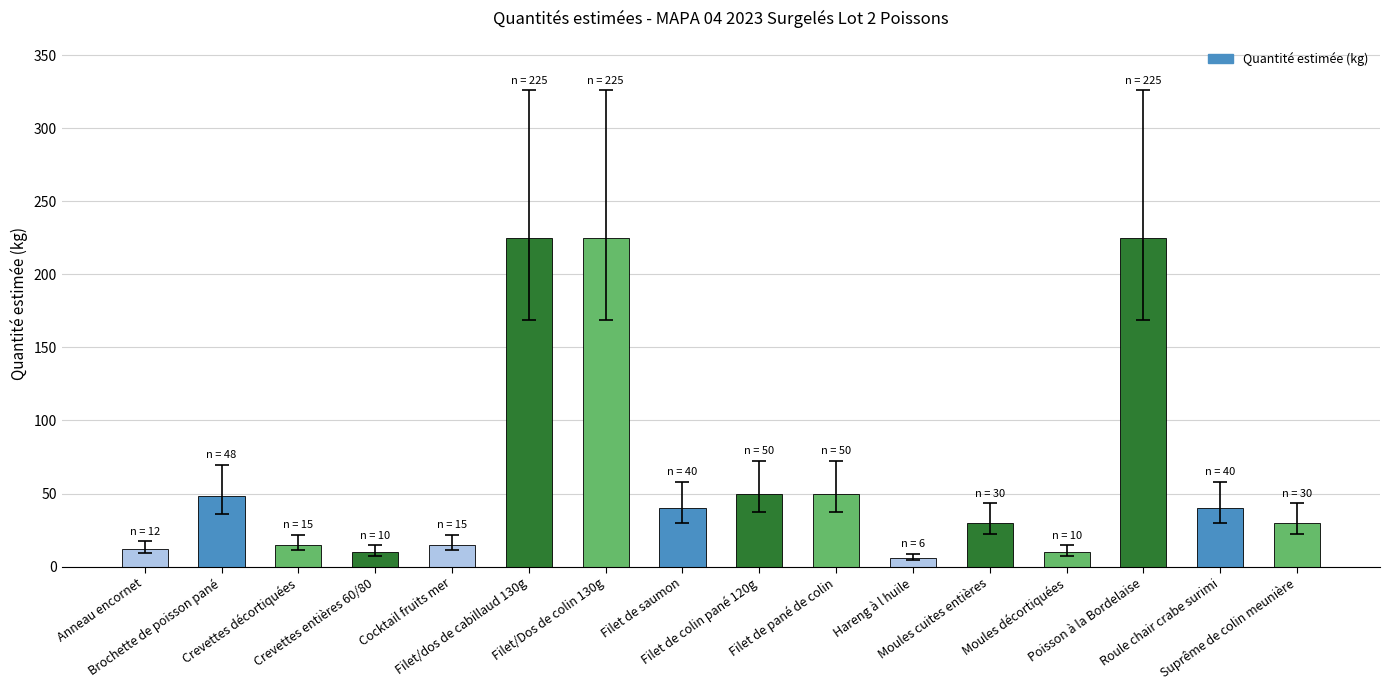

What is the value of the 2nd bar from the left?

48